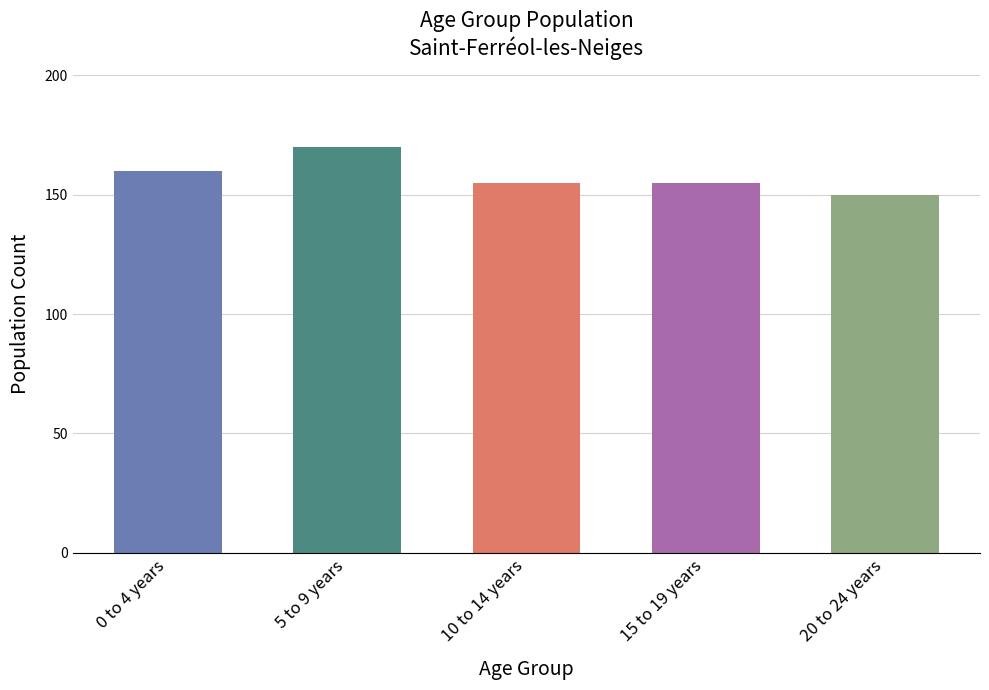

What is the change in value from 15 to 19 years to 20 to 24 years?

-5